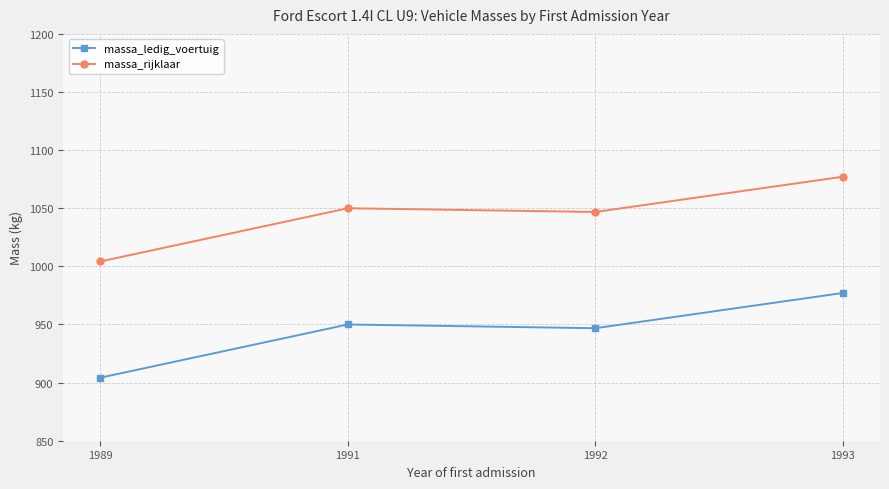

Rank the series by their average value, from lowest to highest.

massa_ledig_voertuig, massa_rijklaar